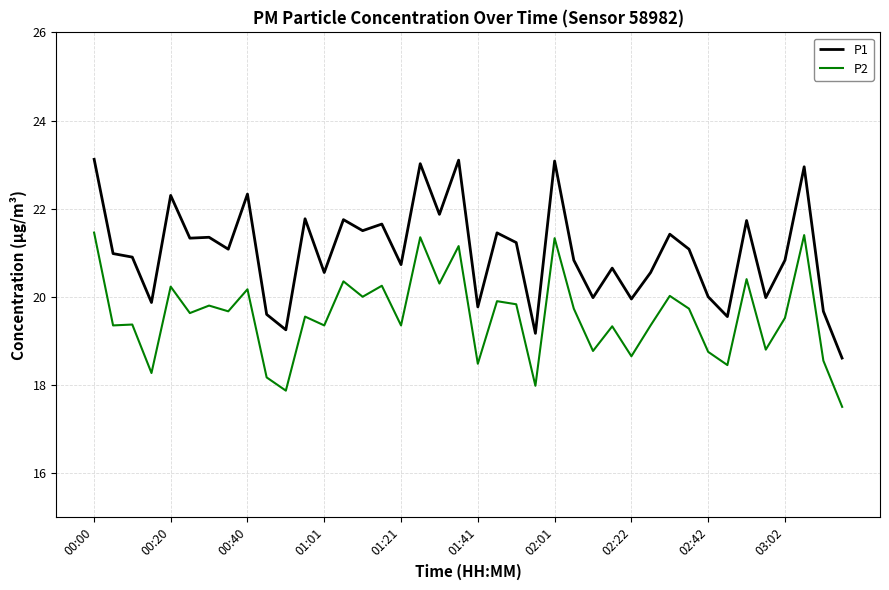

True or false: P1 has more than 1 interior local peaks.

True